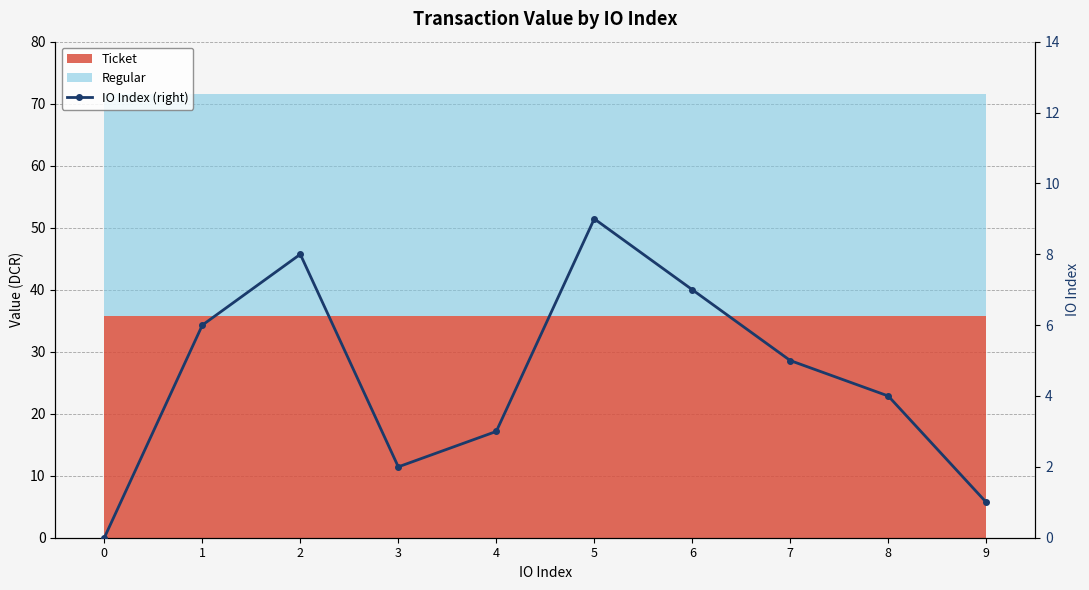

Is it true that the value at 5 is 5?

False